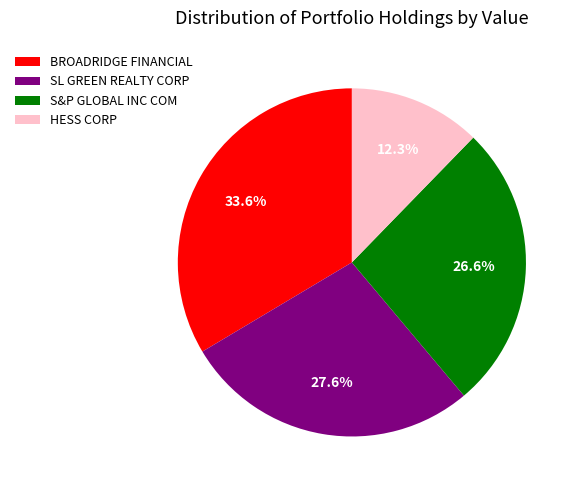

Does SL GREEN REALTY CORP account for over 50% of the chart?

No